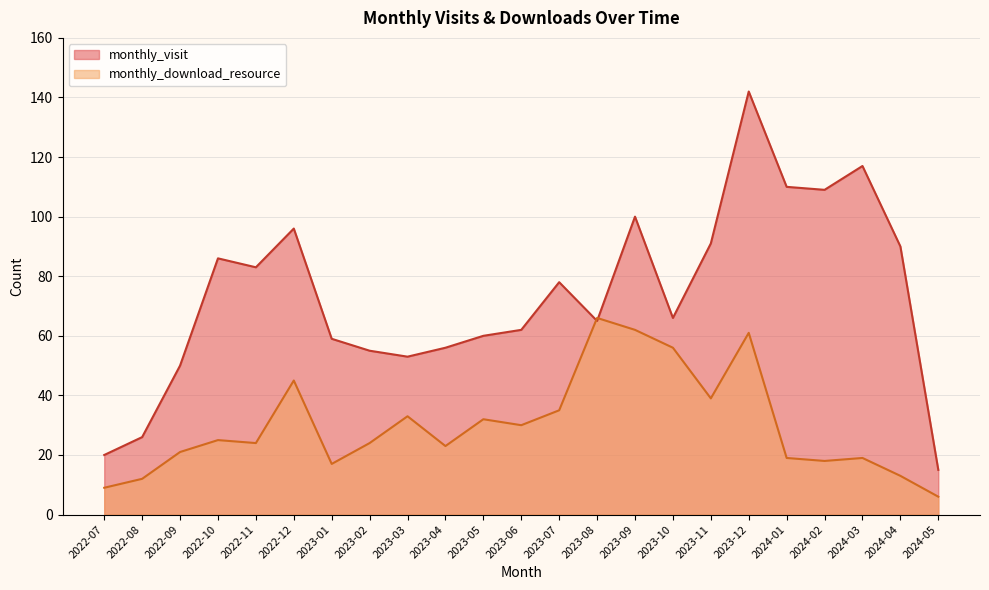

The value of monthly_download_resource at 2024-03 is 12. True or false?

False